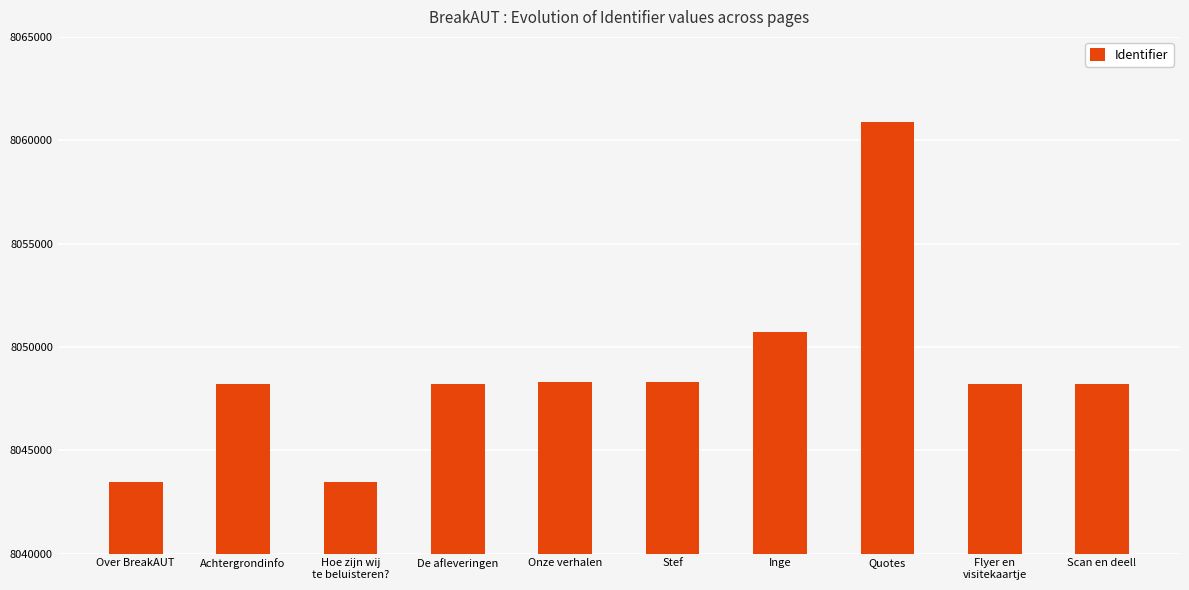

What is the change in value from Hoe zijn wij
te beluisteren? to Onze verhalen?

+4853